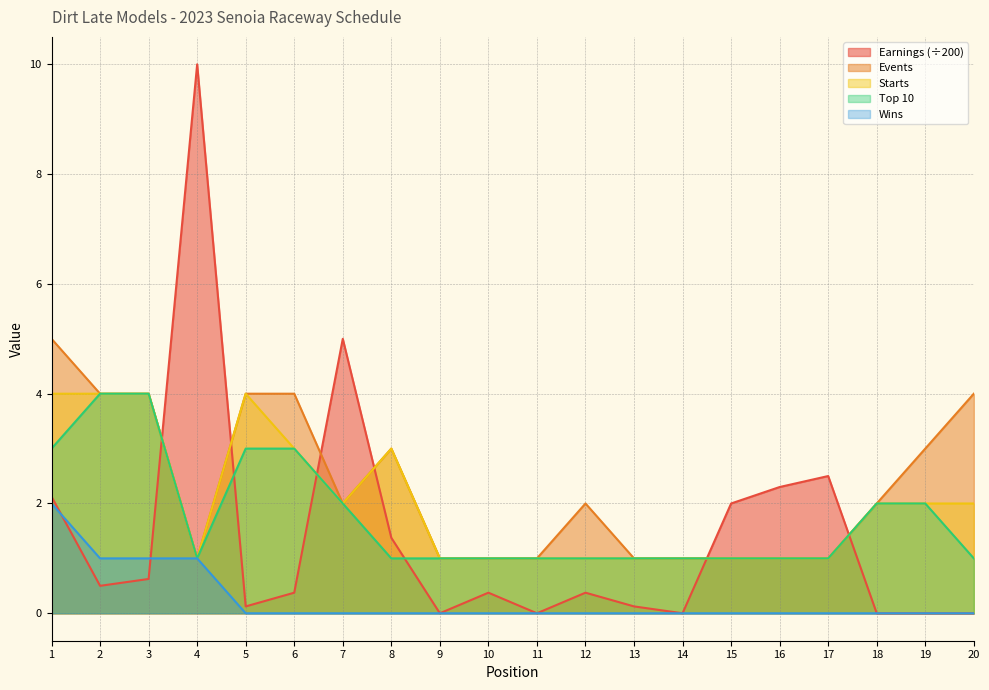

After their last crossing, which series has the higher values: Wins or Earnings?

Earnings